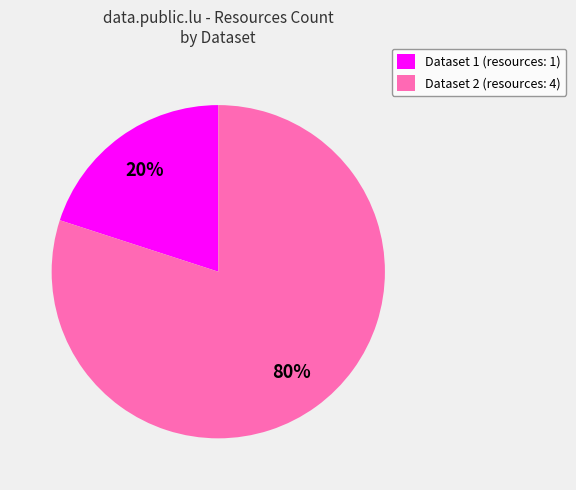

Which slice is the largest?

Dataset 2 (resources: 4)